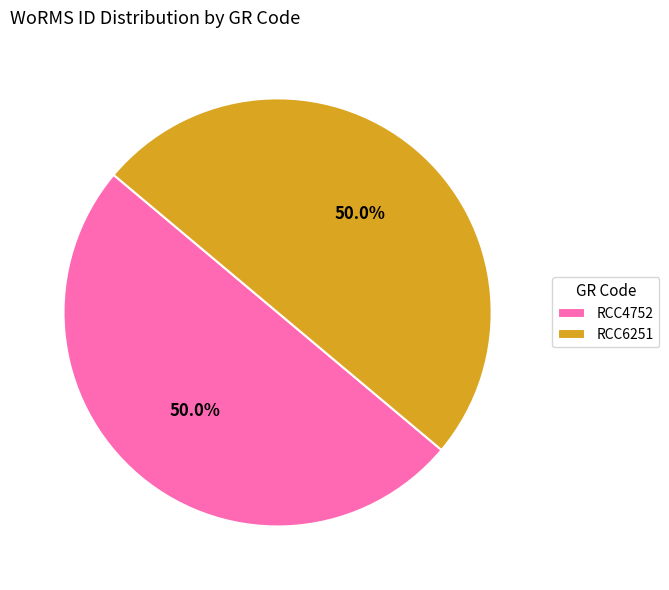

Is the sum of RCC4752 and RCC6251 greater than half?

Yes